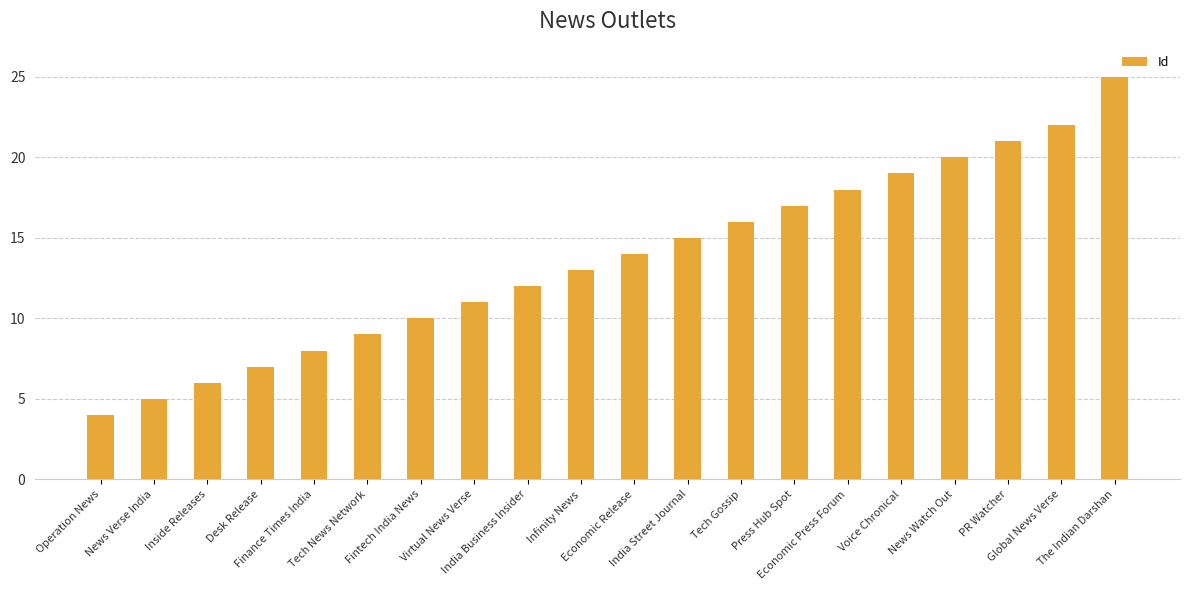

How many data points are less than 14?

10